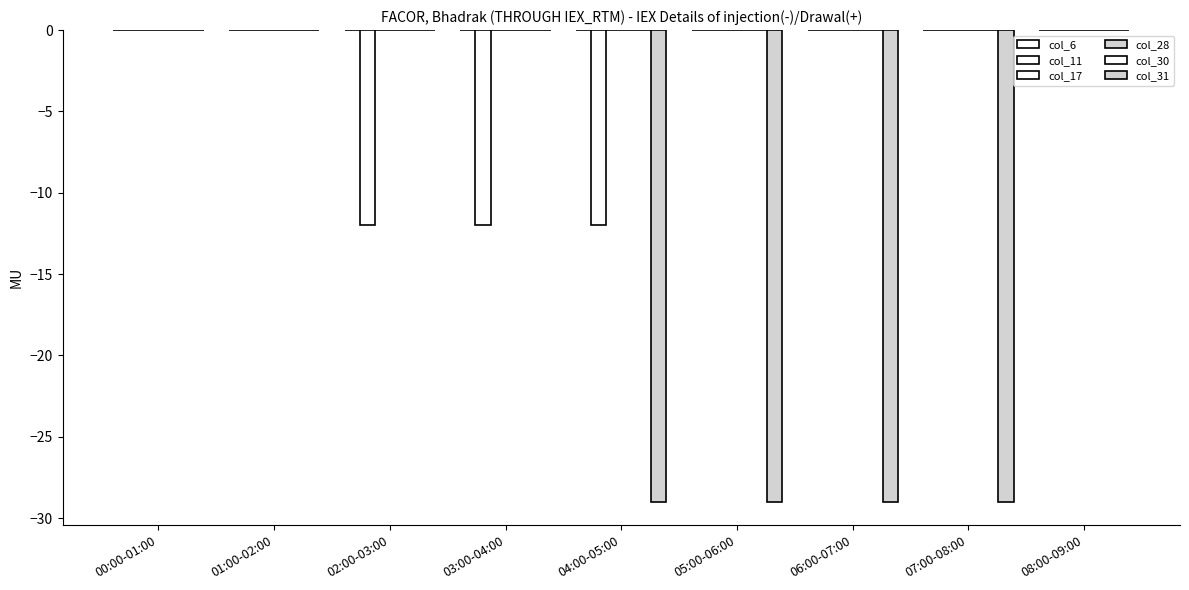

Rank the categories by col_17 value from highest to lowest.

00:00-01:00, 01:00-02:00, 02:00-03:00, 03:00-04:00, 04:00-05:00, 05:00-06:00, 06:00-07:00, 07:00-08:00, 08:00-09:00